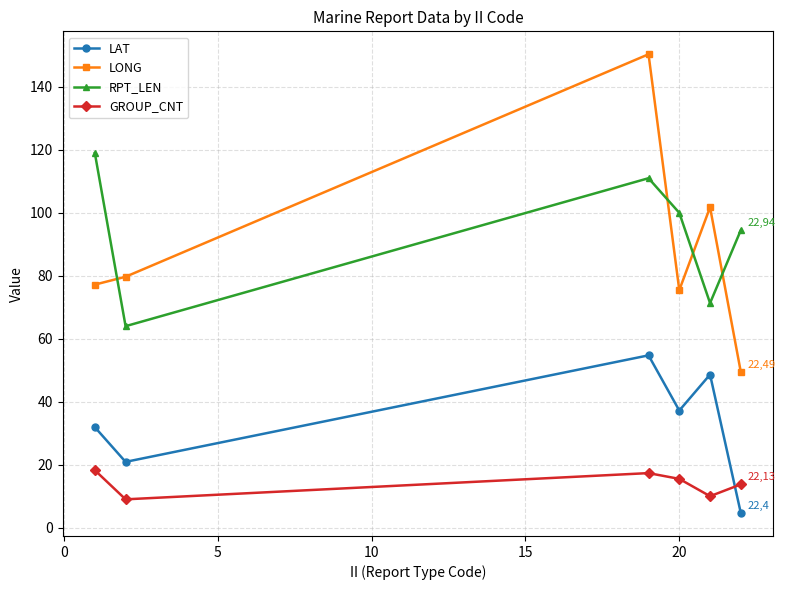

At how many categories does at least one series exceed 23?

6